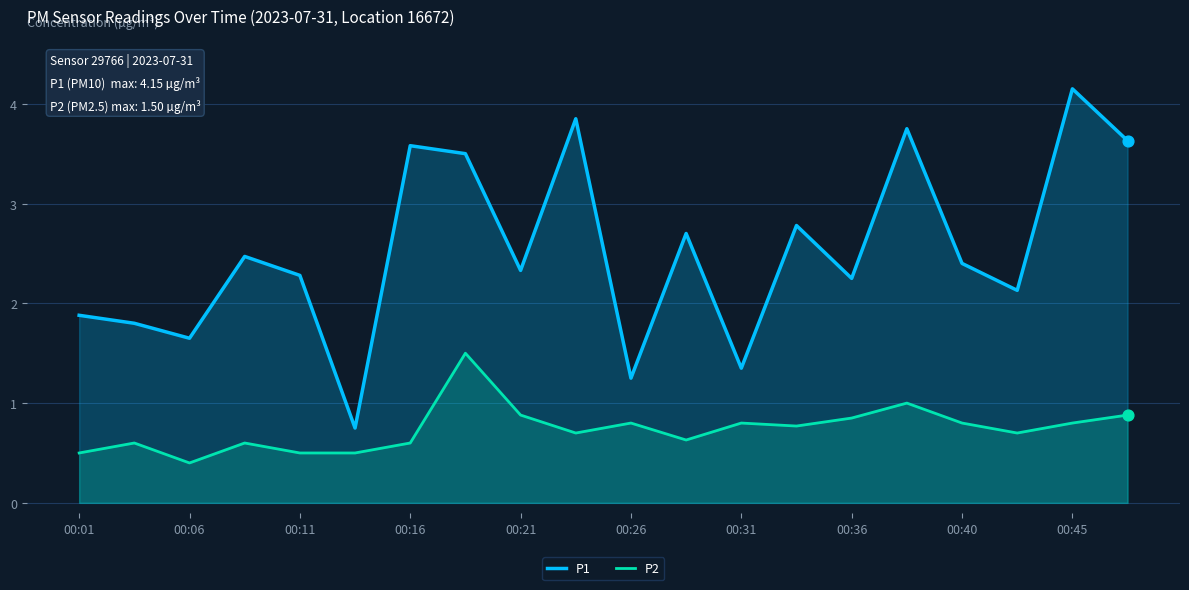

What are all the series names shown in the legend?

P1, P2